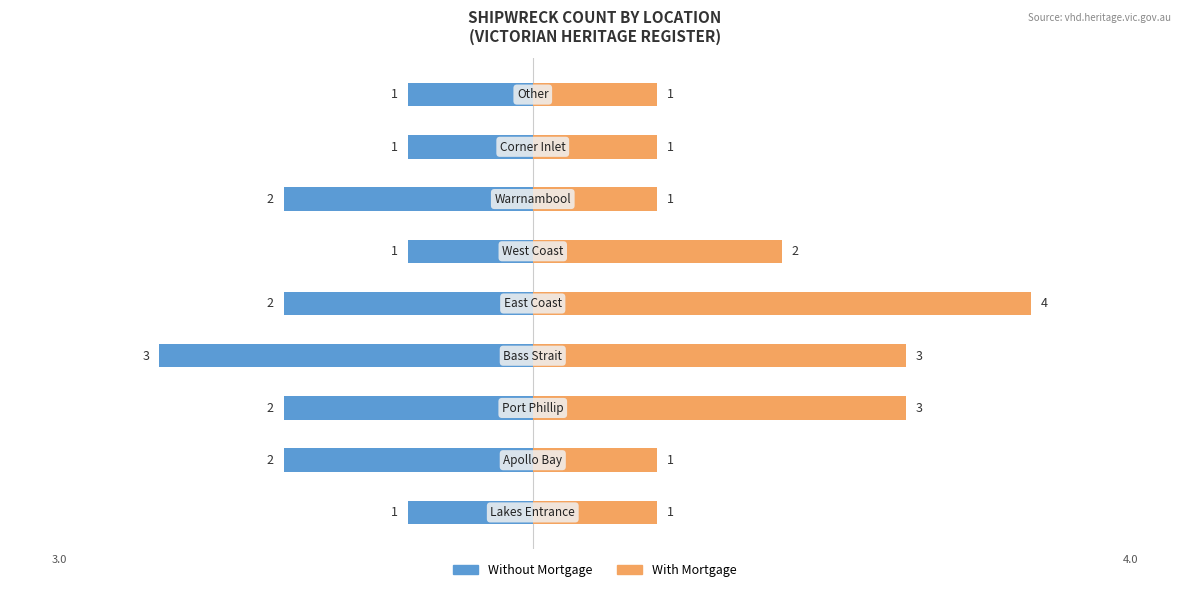

Read the With Mortgage value at 1.

1